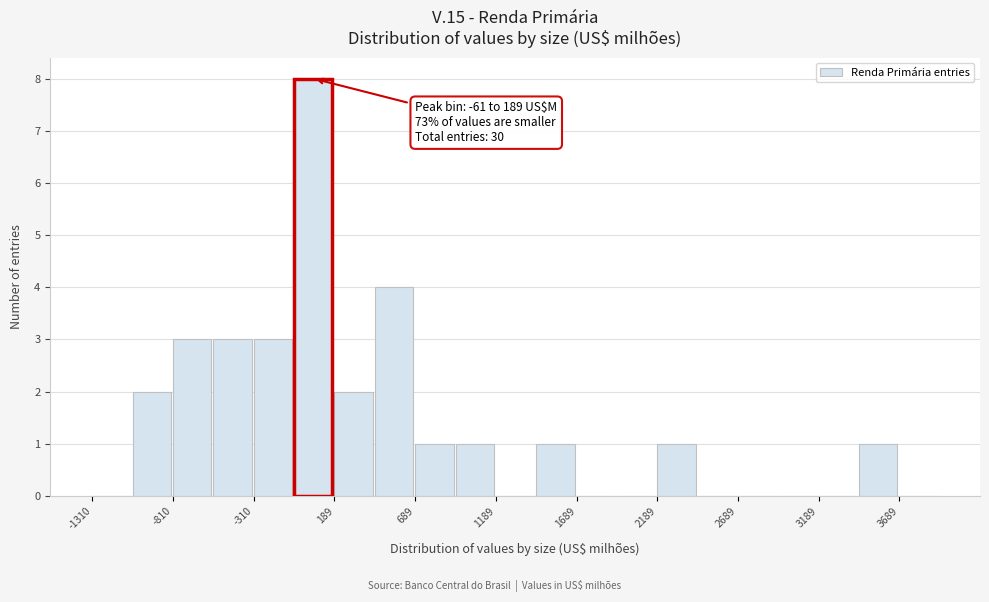

Over which range of the x-axis is the bar tallest?

-50 to 200